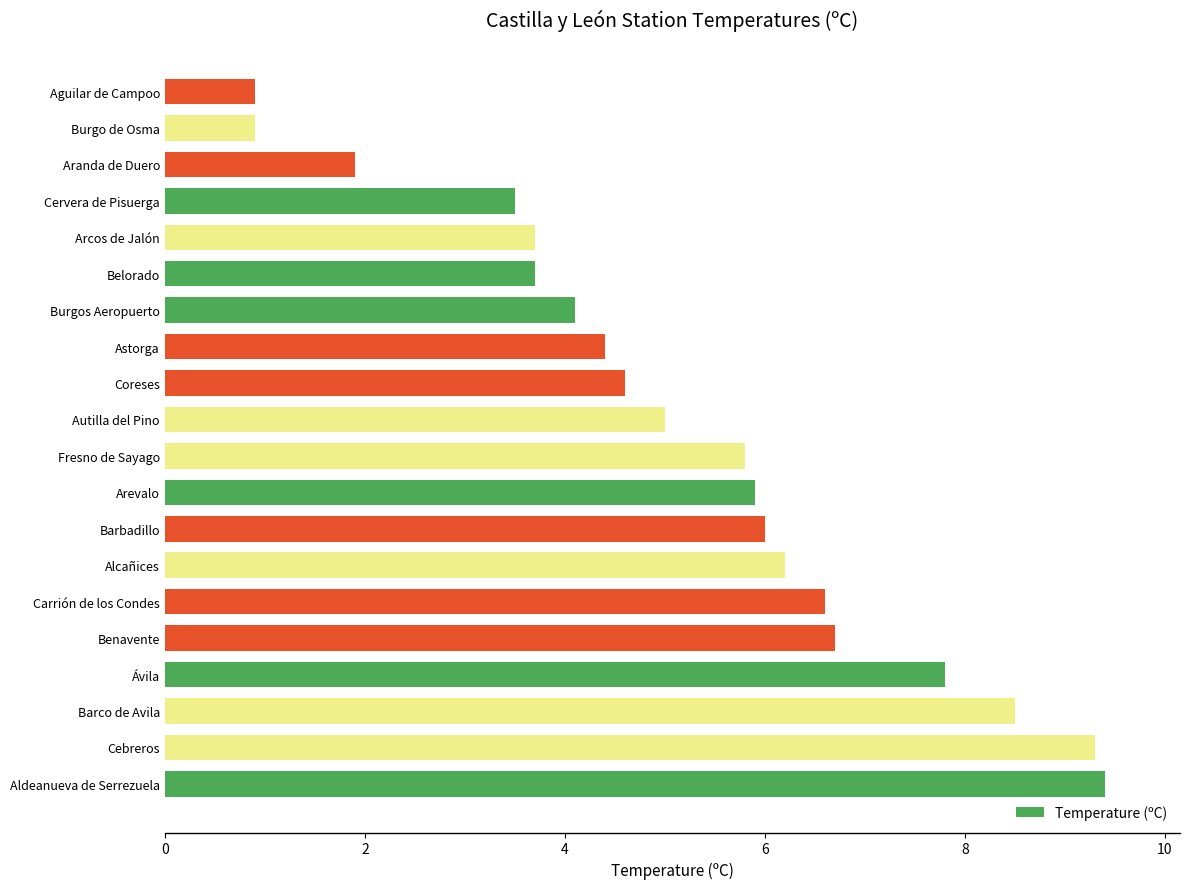

Which has a higher value, Ávila or Arcos de Jalón?

Ávila